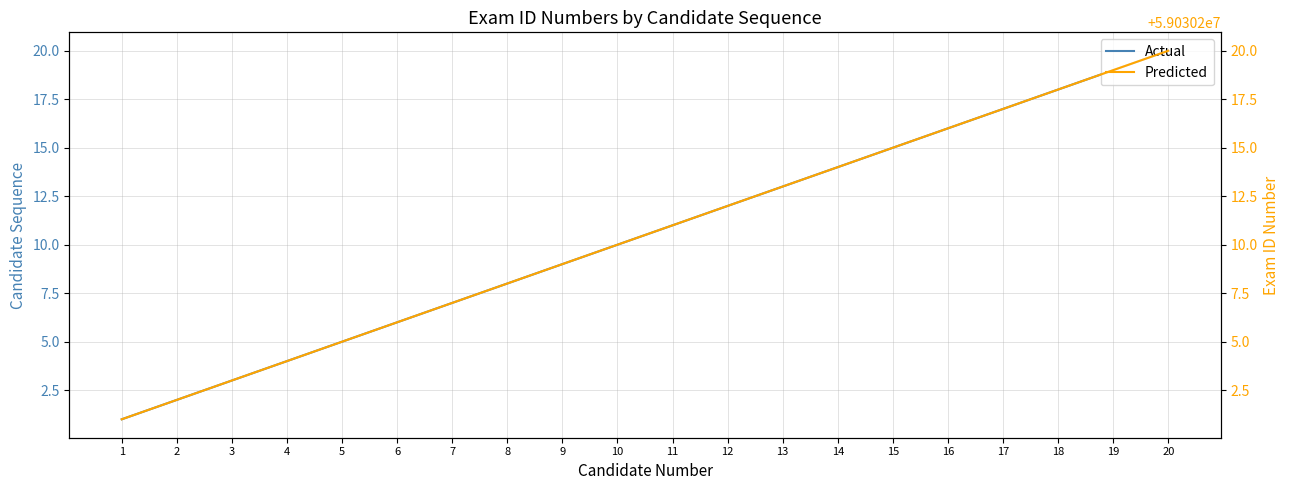

What is the lowest value of the Predicted series?

59030201